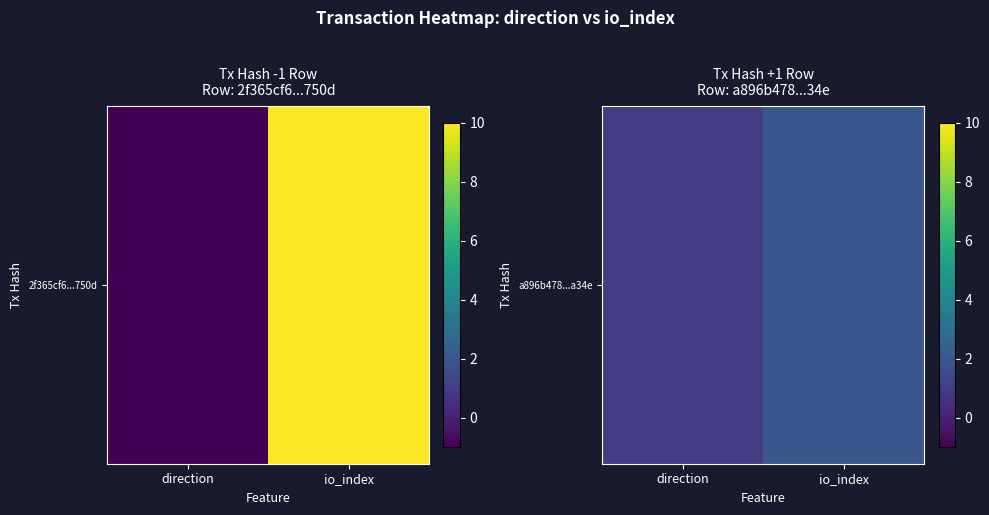

How many categories are shown in the chart?

2